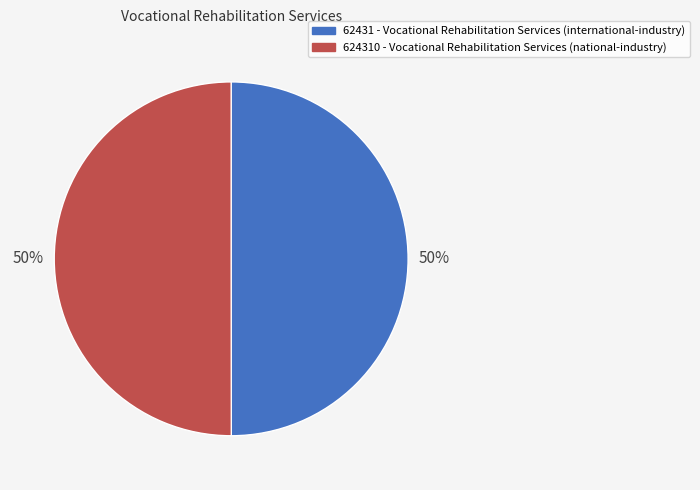

How many slices are in this pie chart?

2